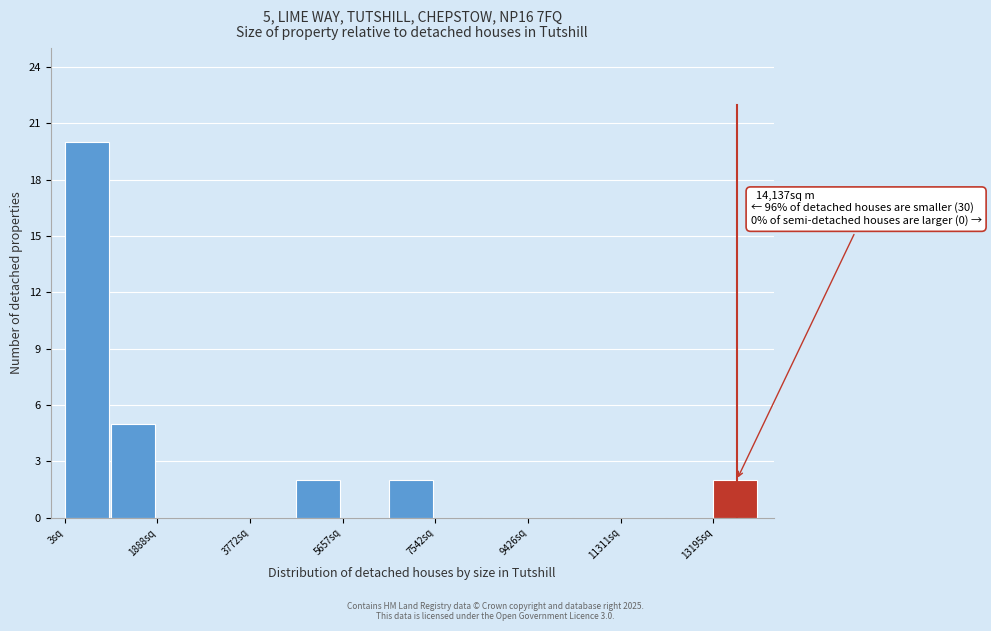

Which range on the x-axis has the tallest bar?

0 to 1000